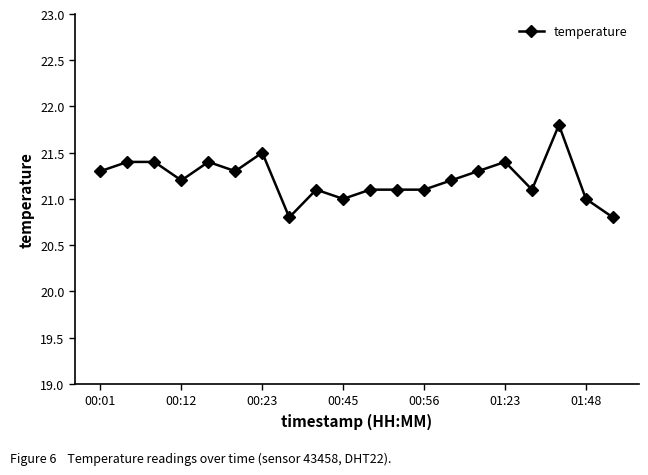

What is the value of the 14th point from the left?

21.2